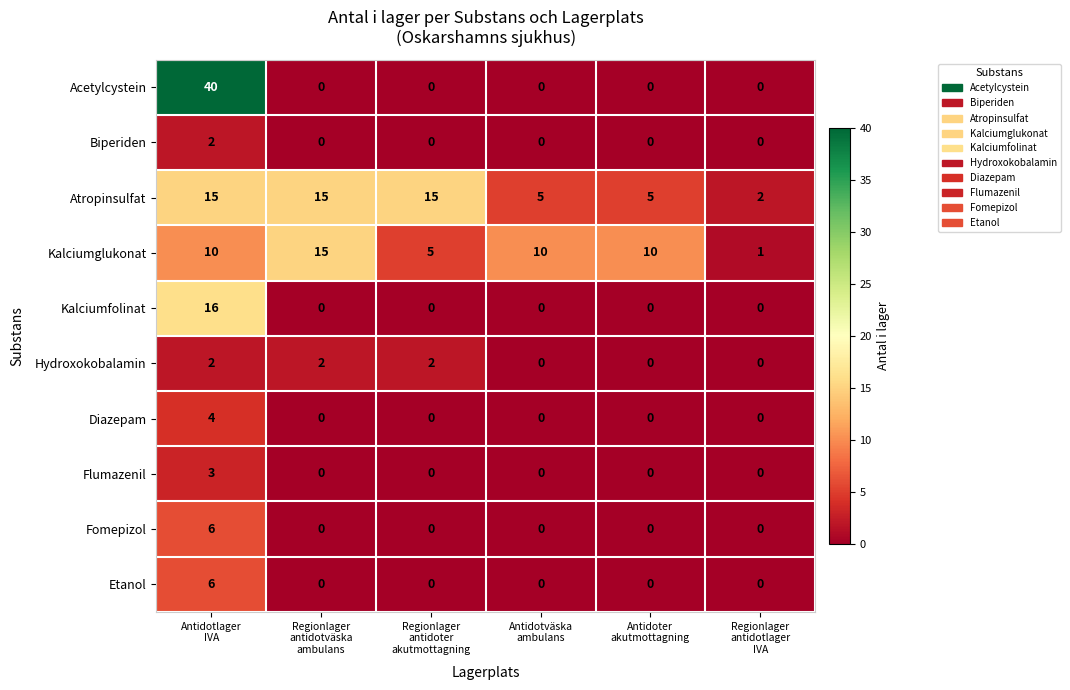

What is the maximum value shown in the chart?

40